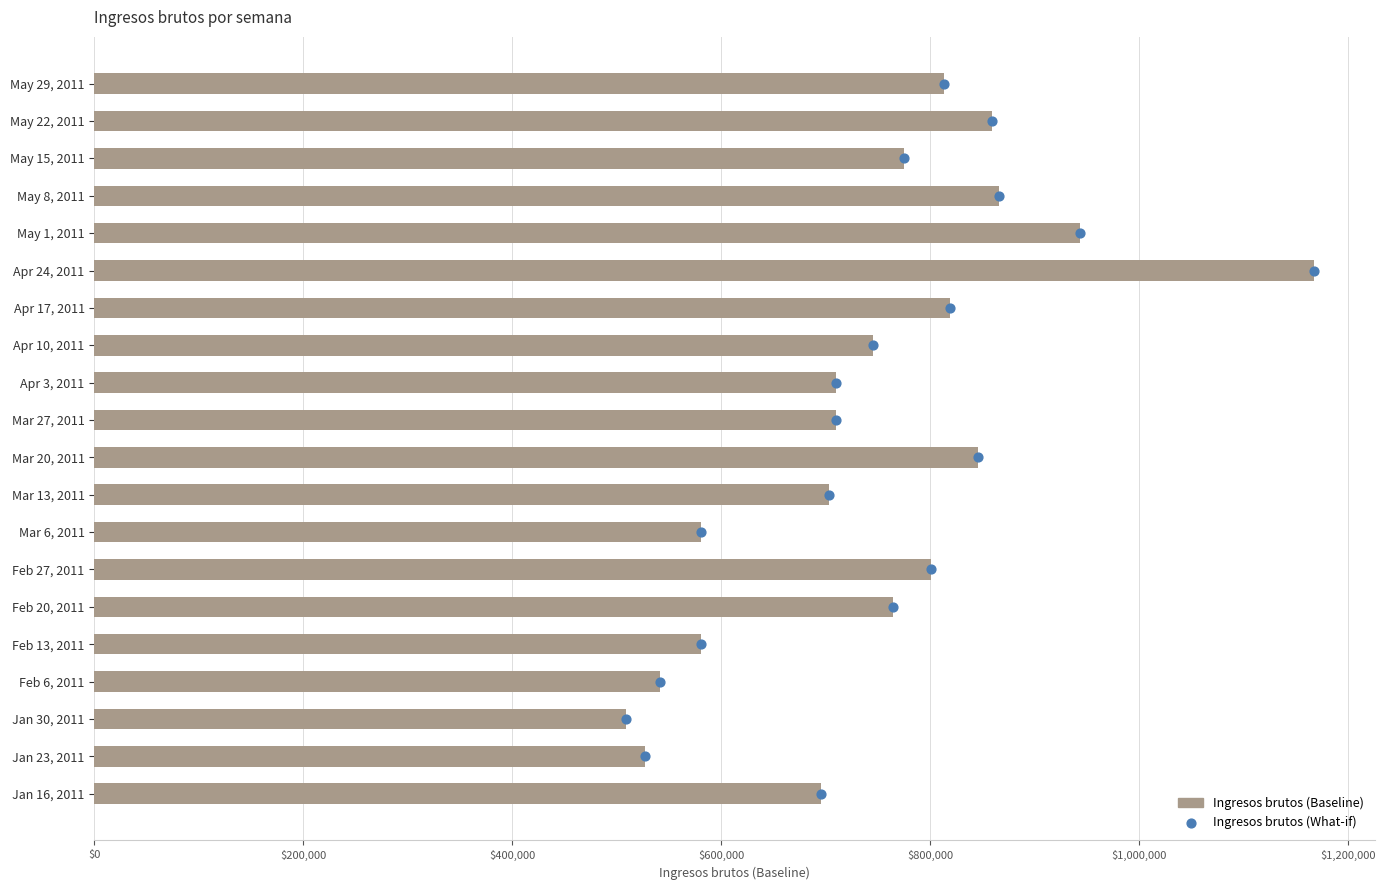

At how many categories does at least one series exceed 958698?

1